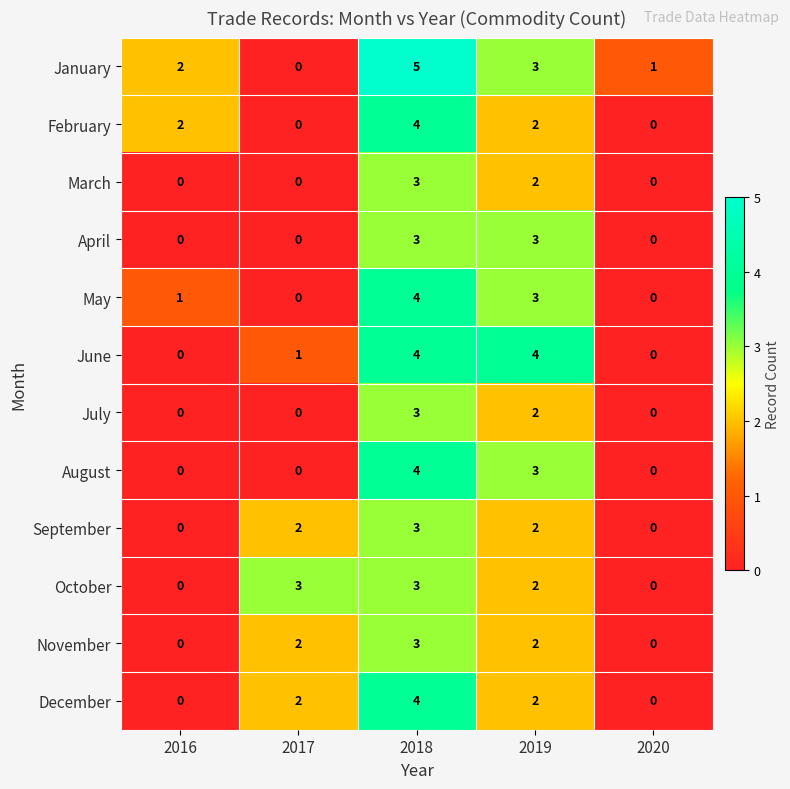

Which series has the largest range (max minus min)?

January